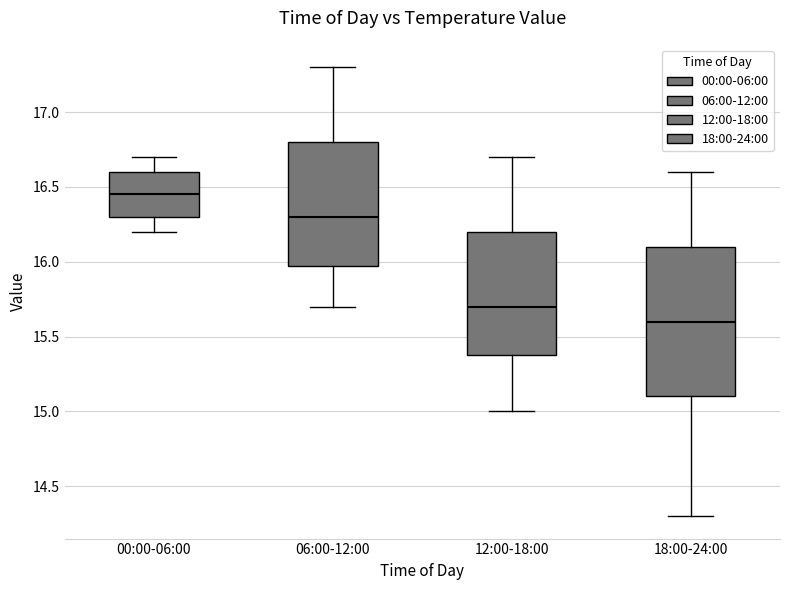

Reading left to right, transcribe this box plot: for each box, give where its median line is, the range the box spans, and where its two whiskers end, as read against the y-axis. The values are not printed on the chart, so give them approximately, as read against the axis.

00:00-06:00: median 16.45, box 16.30 to 16.60, whiskers 16.20 to 16.70
06:00-12:00: median 16.30, box 16.00 to 16.80, whiskers 15.70 to 17.30
12:00-18:00: median 15.70, box 15.40 to 16.20, whiskers 15.00 to 16.70
18:00-24:00: median 15.60, box 15.10 to 16.10, whiskers 14.30 to 16.60